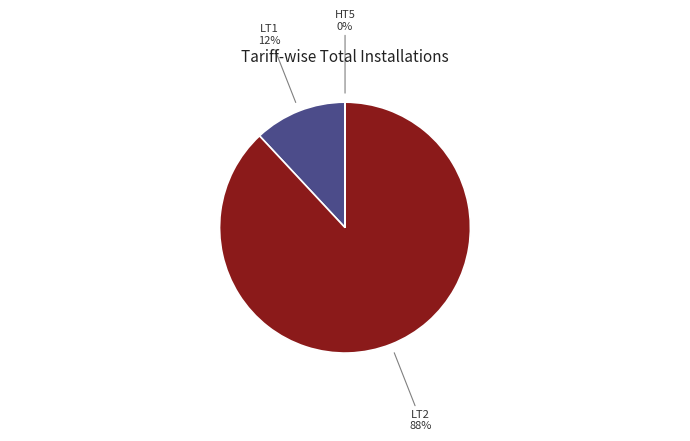

To the nearest percent, what is the average slice percentage?

33%